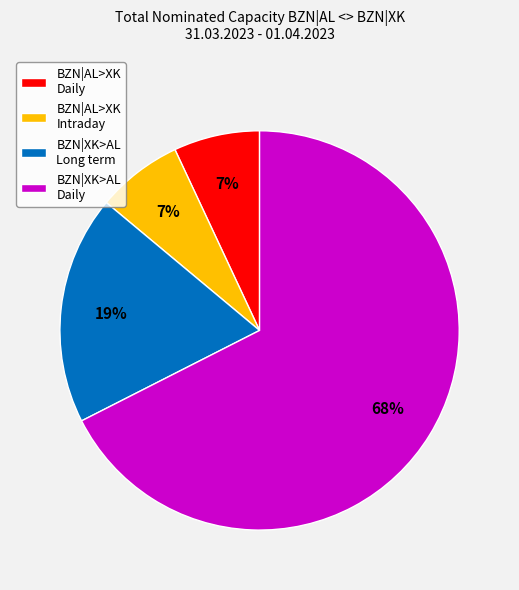

Which slice is the largest?

BZN|XK>AL Daily